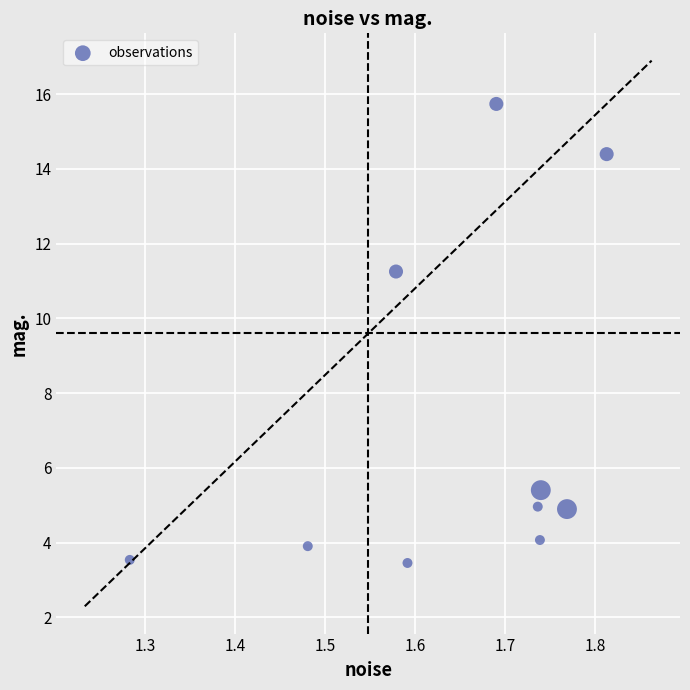

What Y value in the scatter plot is closest to 9?

11.3